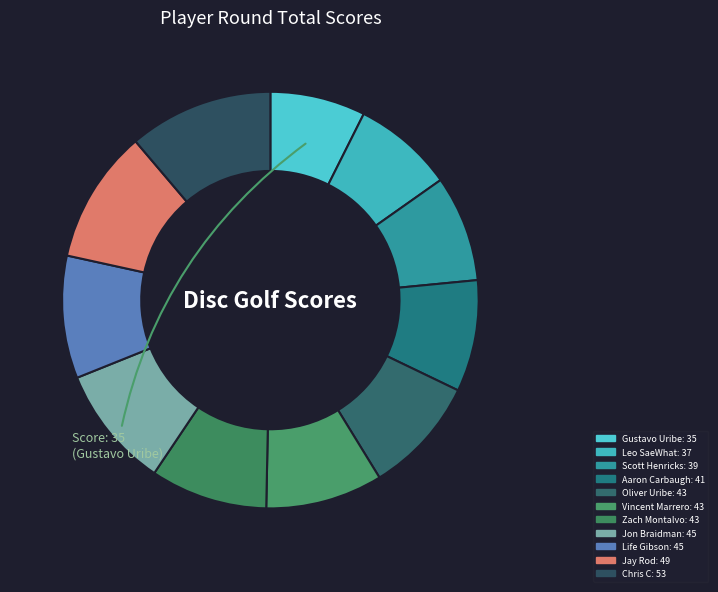

What percentage is the Vincent Marrero slice, to the nearest percent?

9%